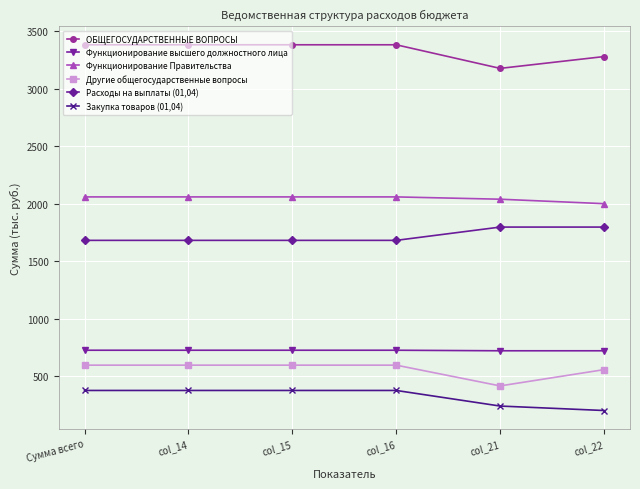

Is the value of Функционирование высшего должностного лица at col_16 greater than the value of Расходы на выплаты (01,04) at col_14?

No